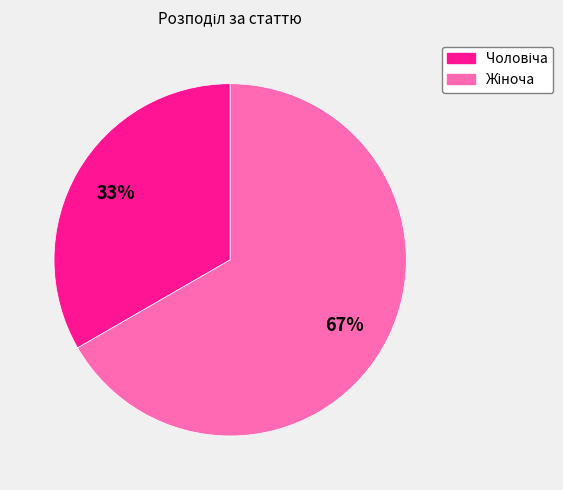

Is there any slice that represents more than half of the pie?

Yes